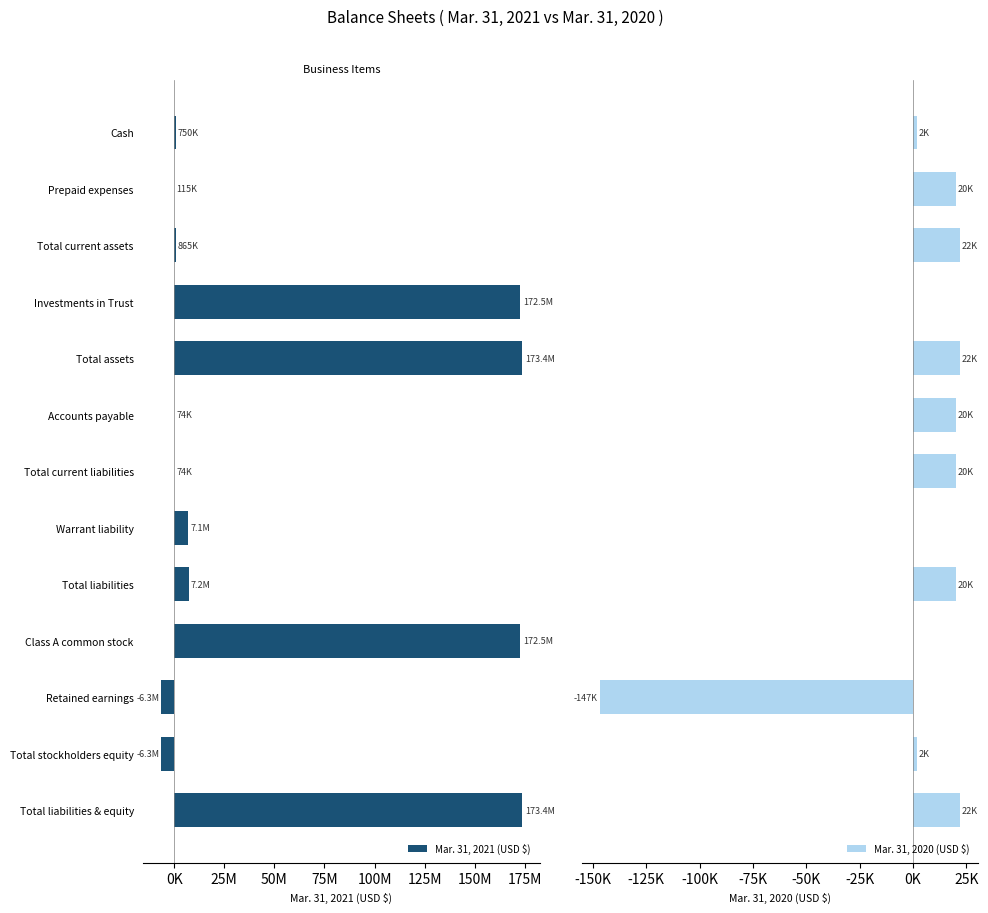

How many bars are there in total?

26